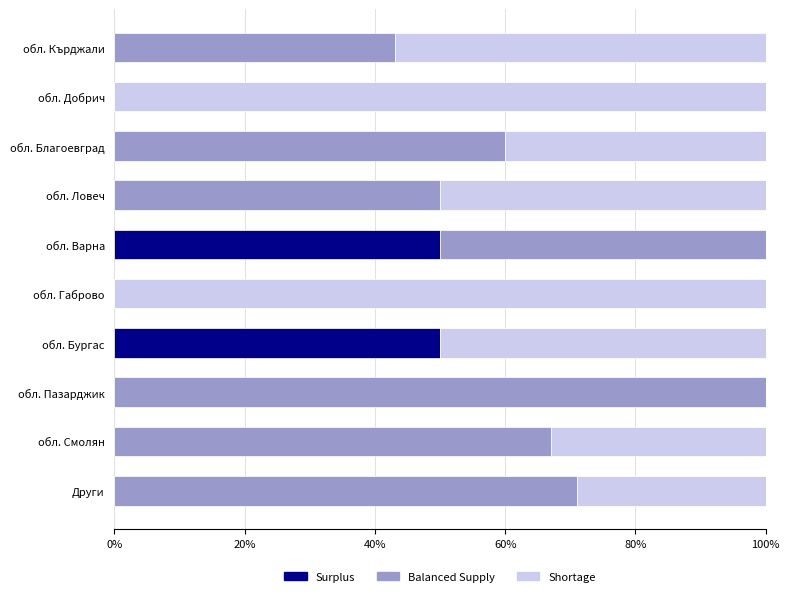

What is the maximum value for Surplus?

50